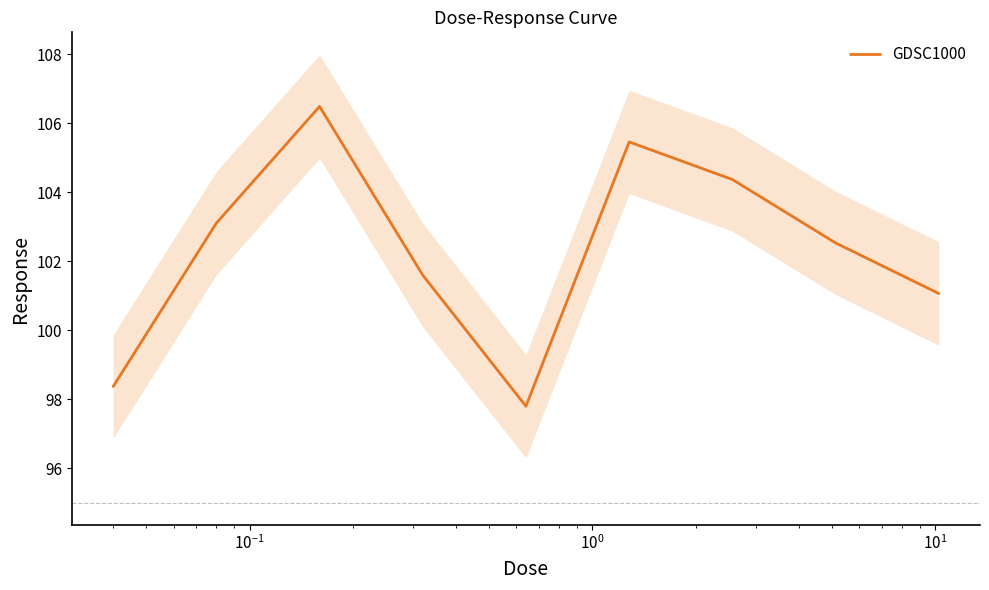

Count the number of categories in the chart.

9